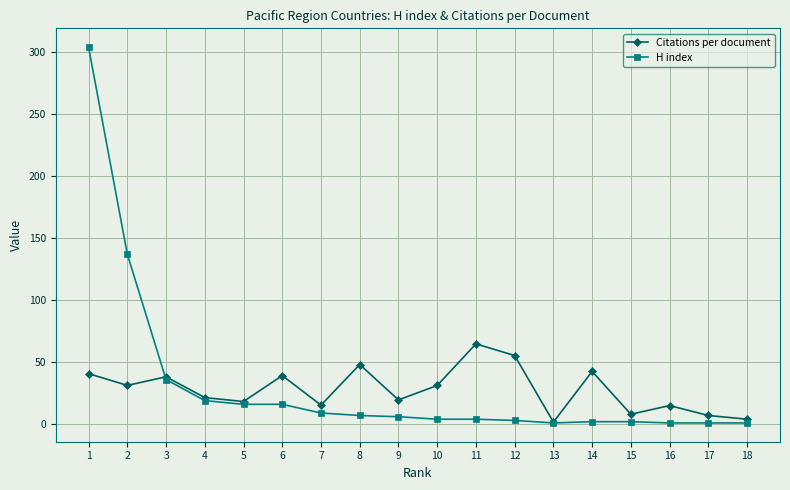

How many values in the Citations per document series exceed 31?

9